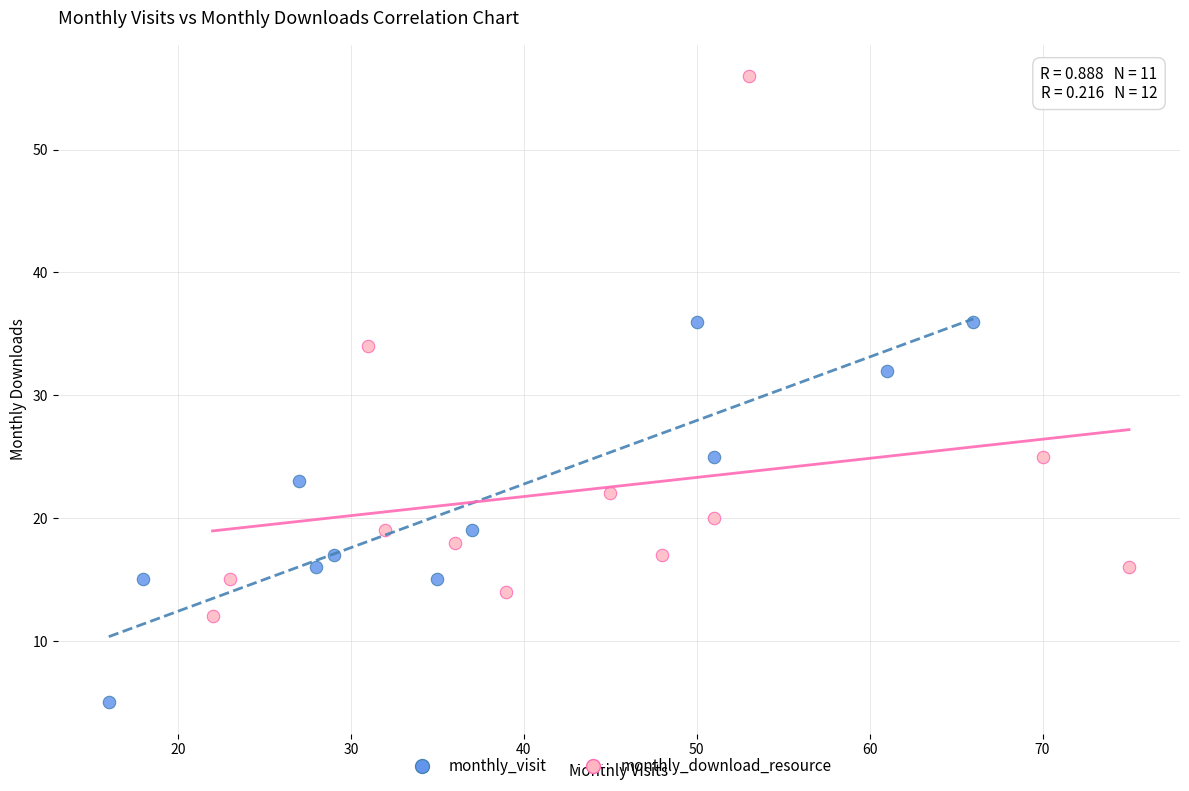

Which series contains the lowest Y value?

monthly_visit